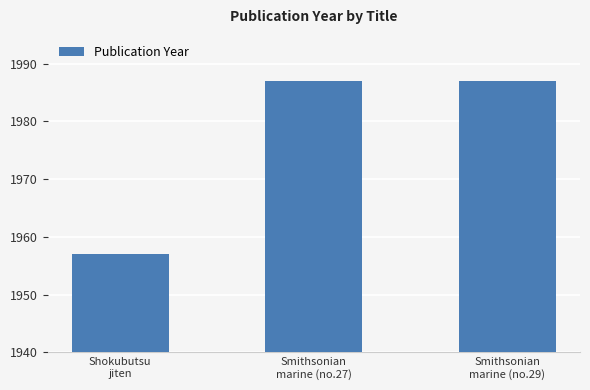

What is the value of the 2nd bar from the left?

1987